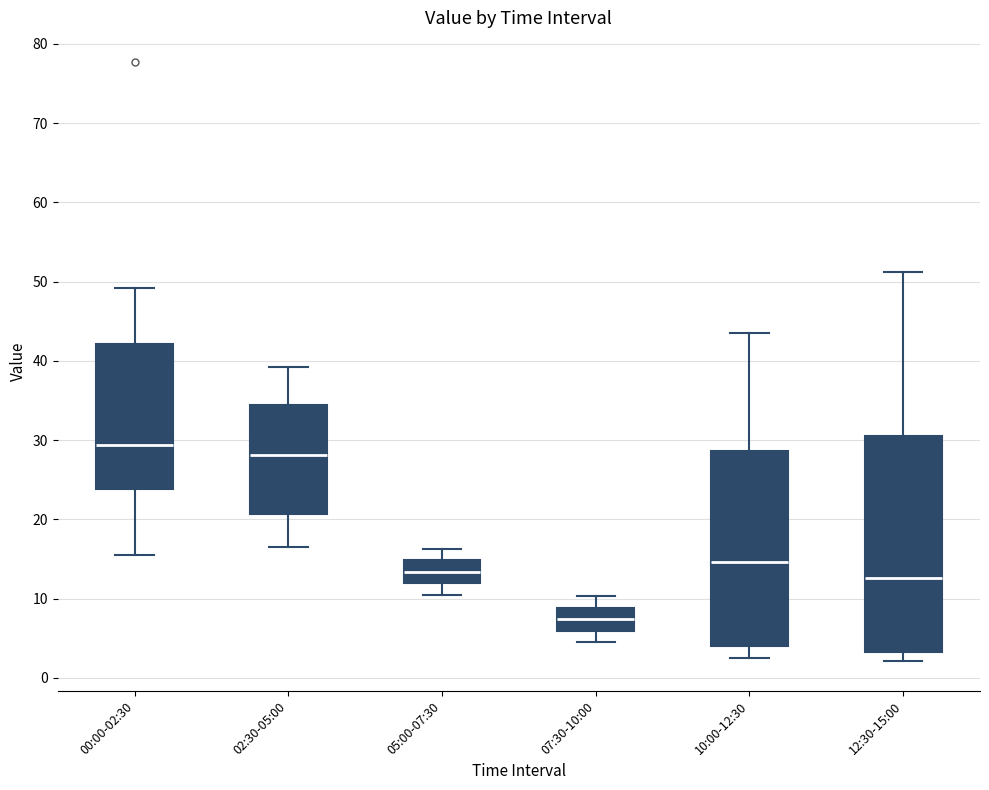

Reading left to right, read every box against the y-axis: the position of its median line, the range the box covers, and the ends of its whiskers. The values are not printed on the chart, so give them approximately, as read against the axis.

00:00-02:30: median 29, box 24 to 42, whiskers 15 to 49
02:30-05:00: median 28, box 21 to 34, whiskers 17 to 39
05:00-07:30: median 13, box 12 to 15, whiskers 11 to 16
07:30-10:00: median 7, box 6 to 9, whiskers 5 to 10
10:00-12:30: median 15, box 4 to 29, whiskers 3 to 44
12:30-15:00: median 13, box 3 to 31, whiskers 2 to 51